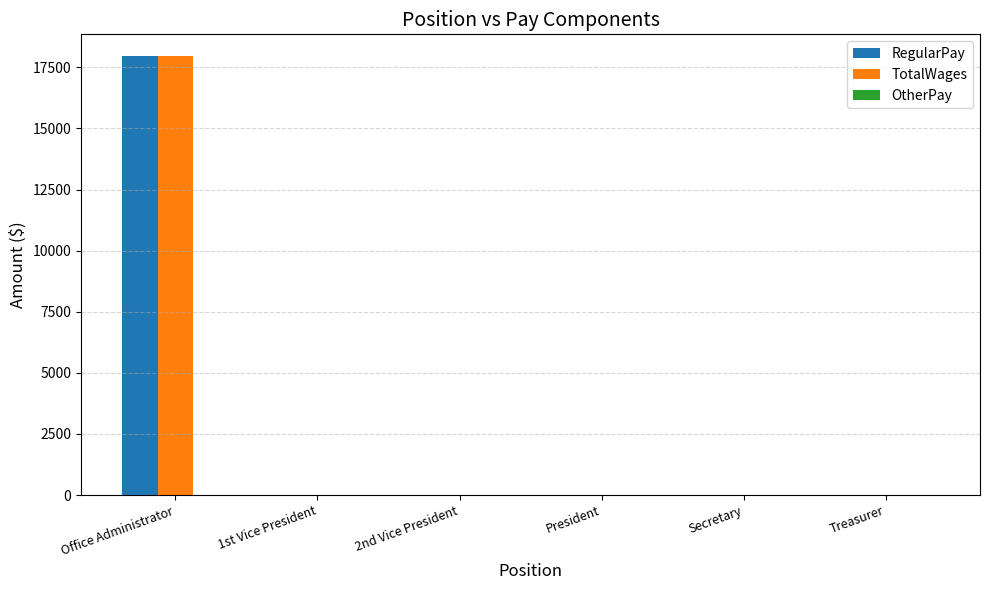

What is the maximum value for TotalWages?

17952